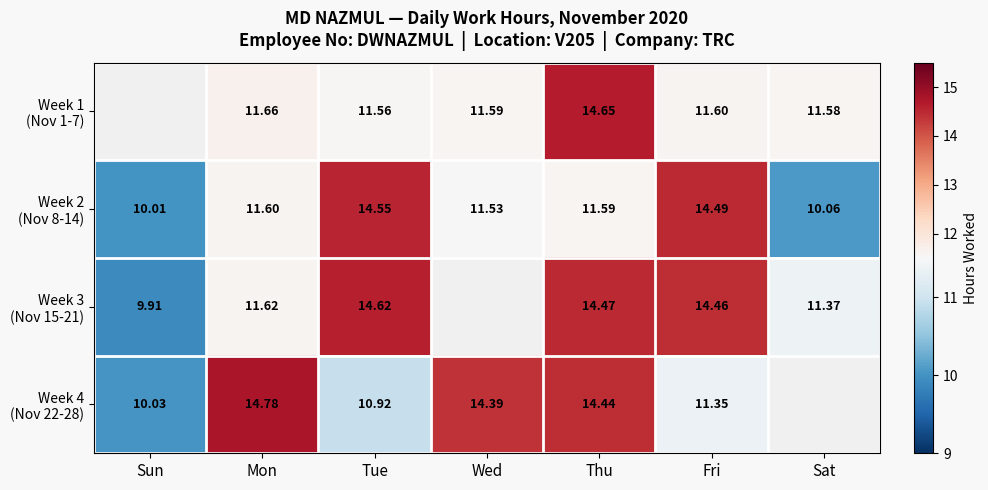

List the series in order of their peak value, highest first.

Week 4 (Nov 22-28), Week 1 (Nov 1-7), Week 3 (Nov 15-21), Week 2 (Nov 8-14)